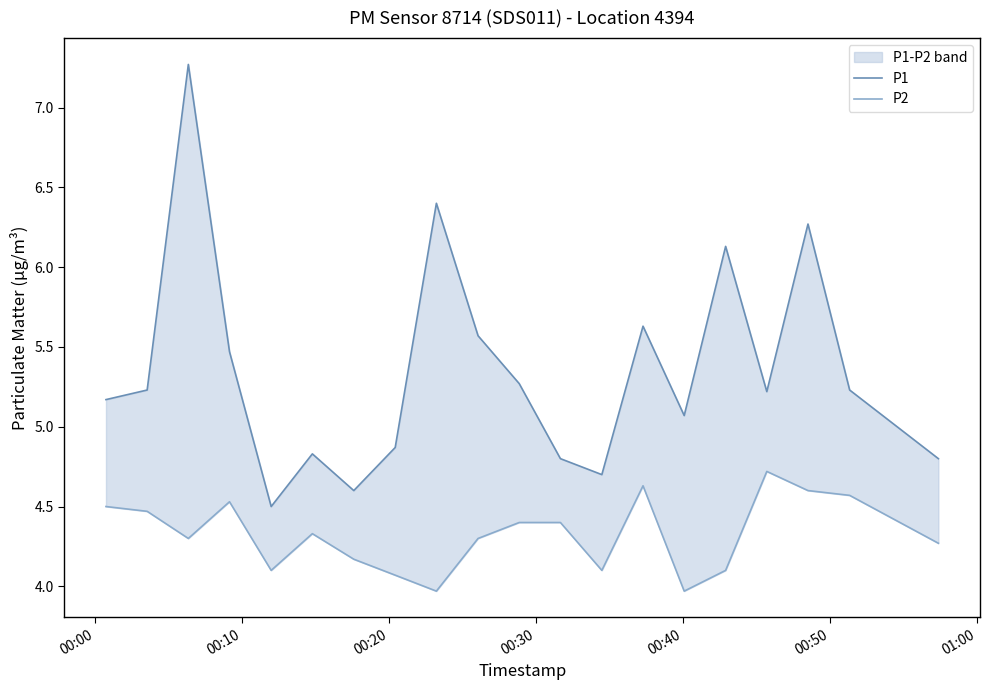

True or false: P2 has a value of 6.2 at 13.

False